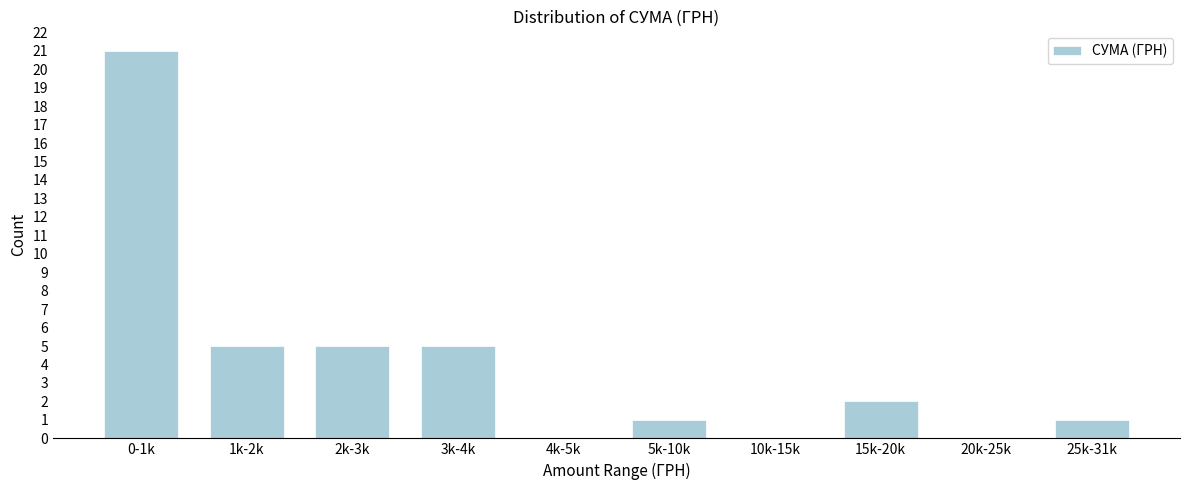

Reading left to right, extract all data points from this chart.

0-1k=21	1k-2k=5	2k-3k=5	3k-4k=5	4k-5k=0	5k-10k=1	10k-15k=0	15k-20k=2	20k-25k=0	25k-31k=1